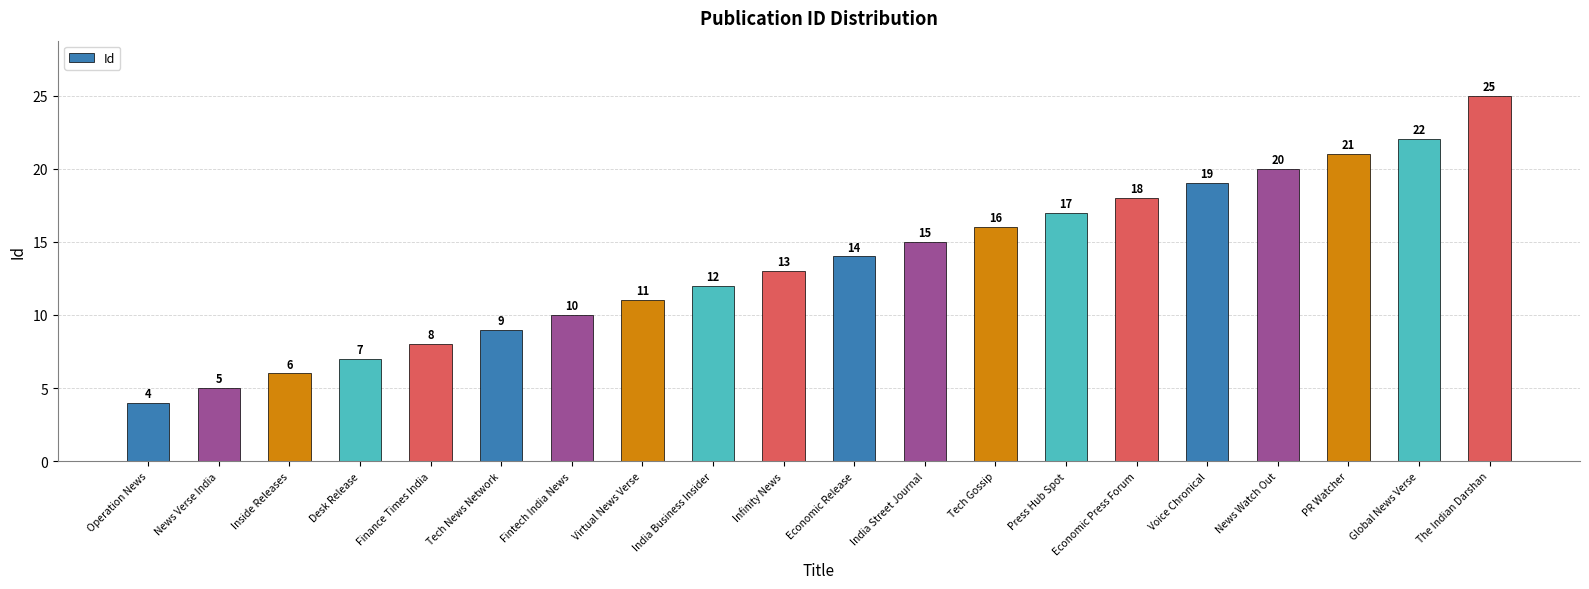

Are the bars grouped side by side (vs. stacked)?

No